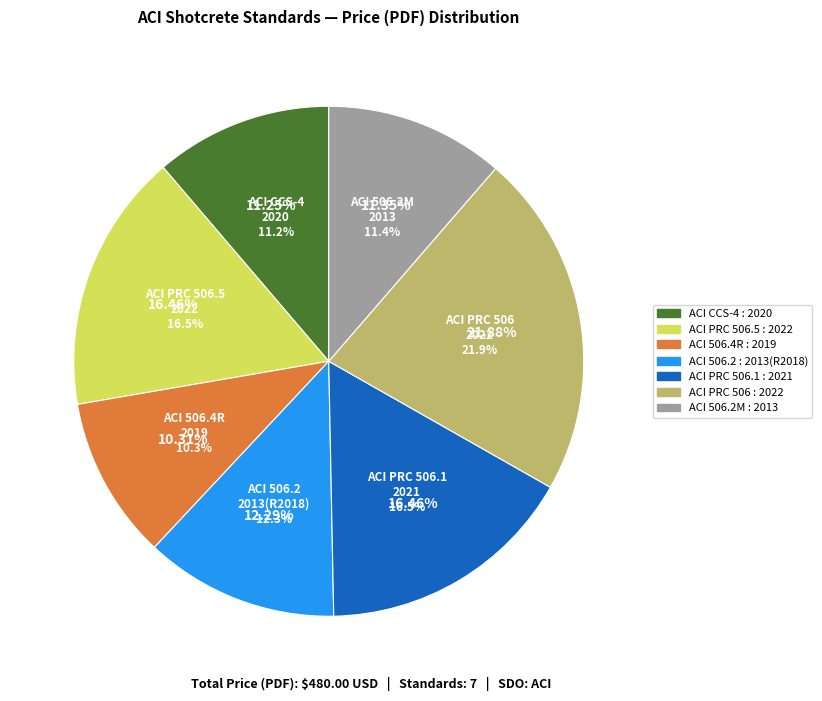

How many segments does this pie chart have?

7